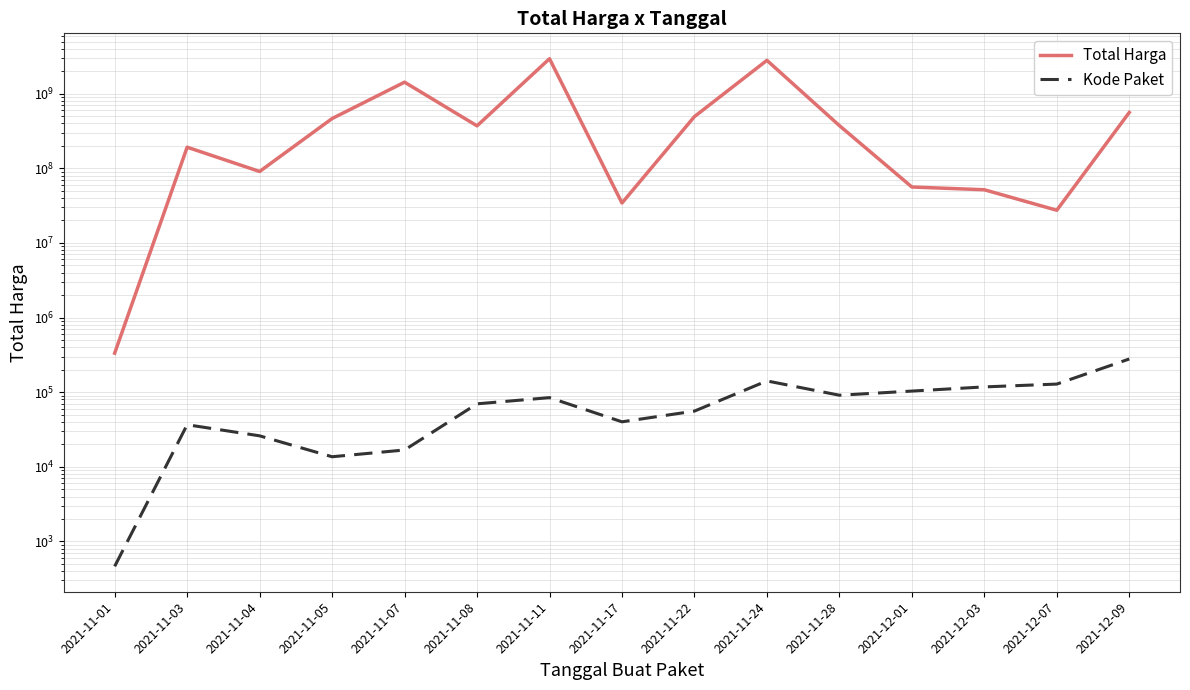

What are all the series names shown in the legend?

Total Harga, Kode Paket